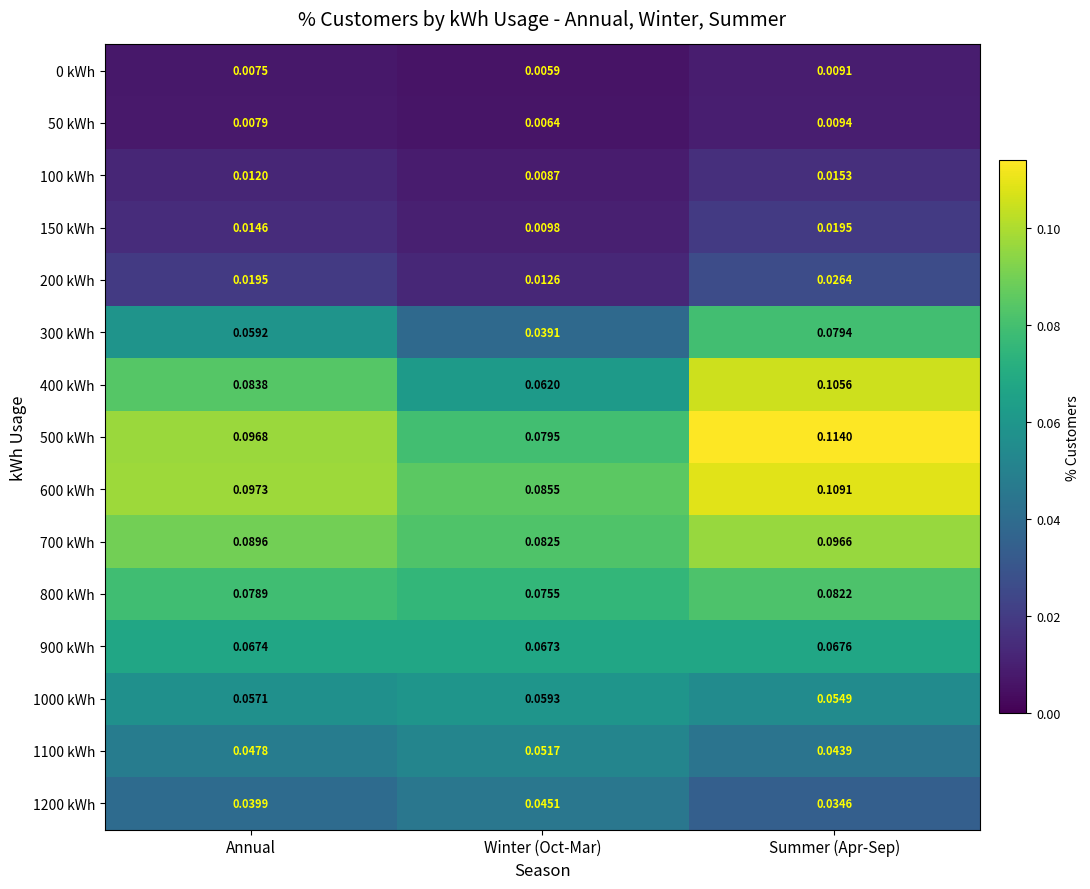

At which label is 50 kWh closest to 0?

Winter (Oct-Mar)